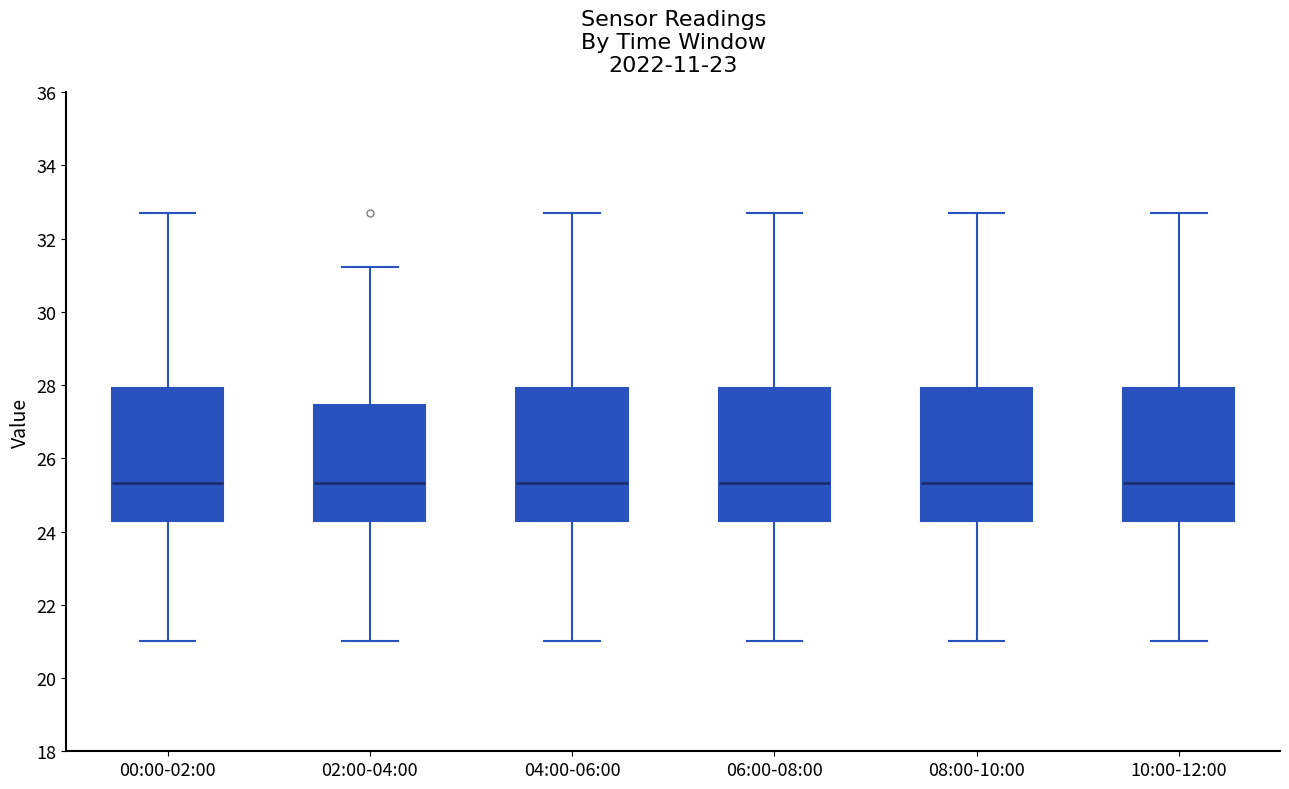

Where does the upper whisker of the box for 10:00-12:00 end on the y-axis? The values are not printed on the chart, so give them approximately, as read against the axis.

32.8